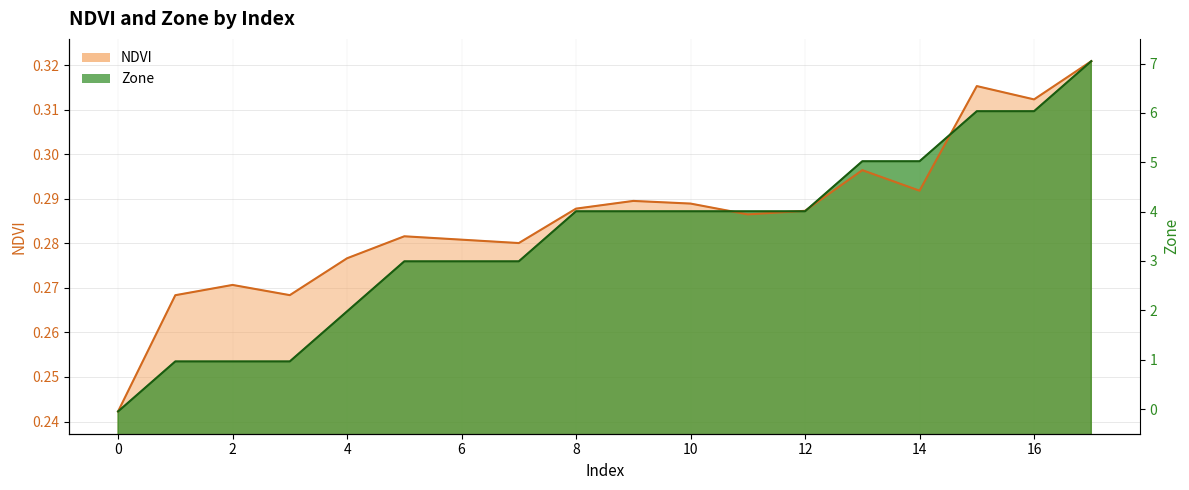

Does the chart display data point markers on the line(s)?

No